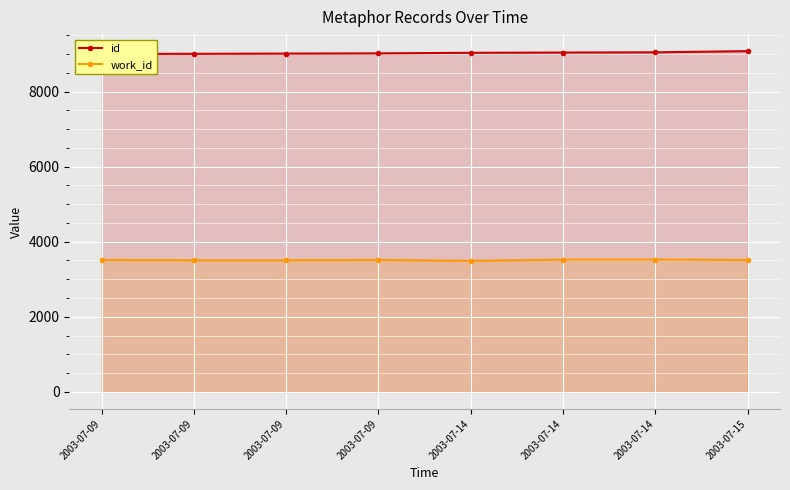

Reading right to left, transcribe all the data shown in this chart.

id: 2003-07-15=9075	2003-07-14=9044	2003-07-14=9038	2003-07-14=9031	2003-07-09=9016	2003-07-09=9010	2003-07-09=9004	2003-07-09=9001
work_id: 2003-07-15=3514	2003-07-14=3524	2003-07-14=3522	2003-07-14=3491	2003-07-09=3515	2003-07-09=3506	2003-07-09=3506	2003-07-09=3514